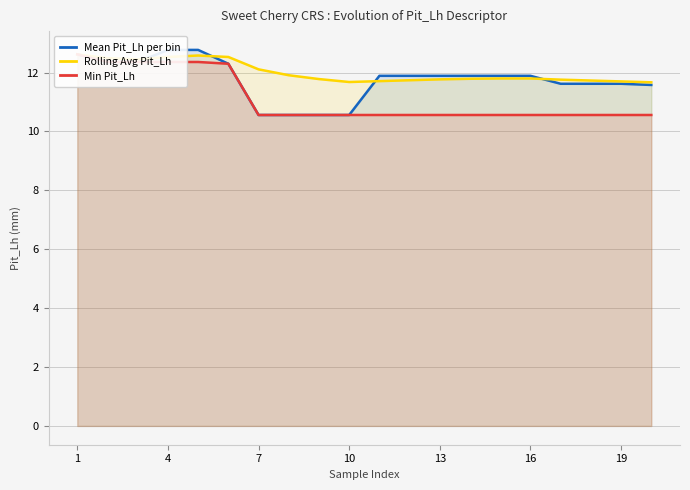

What is the average value of the Rolling Avg Pit_Lh series?

12.0